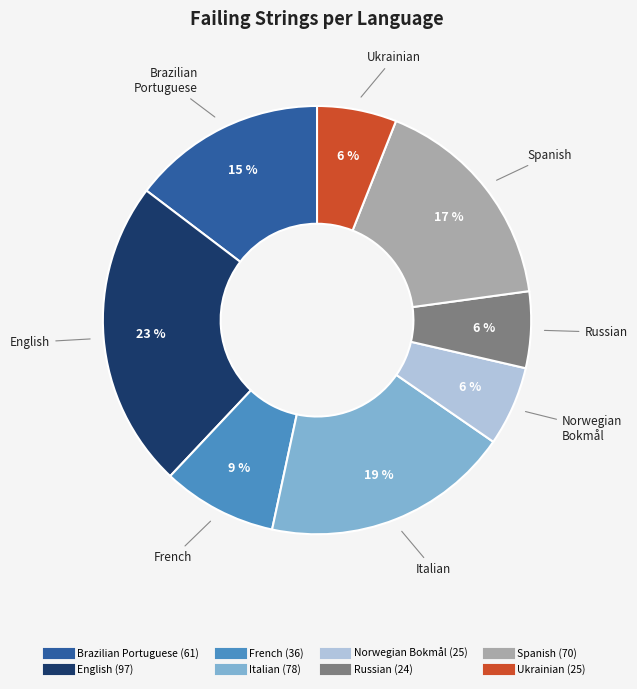

Is there a majority slice in this chart?

No